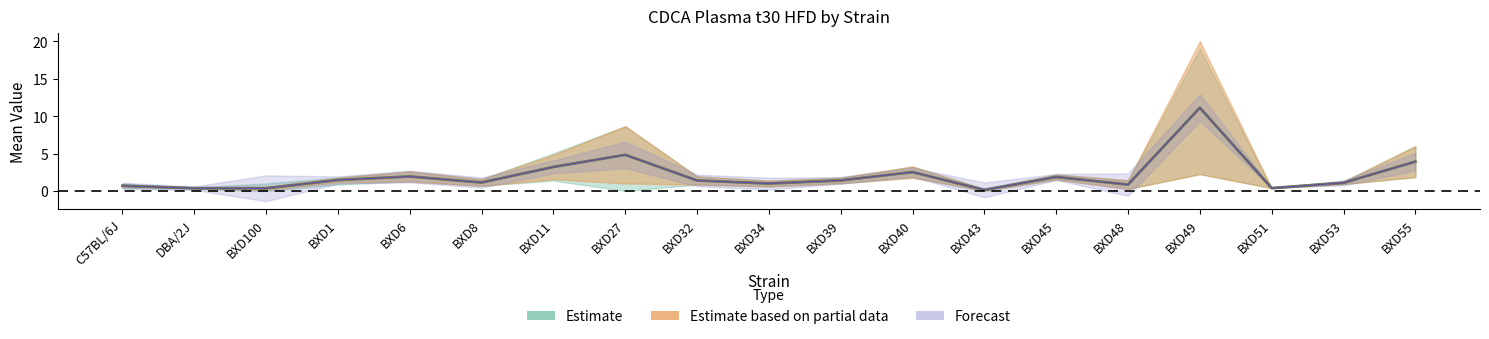

What is the difference between the mean values at BXD45 and BXD27?

3.0